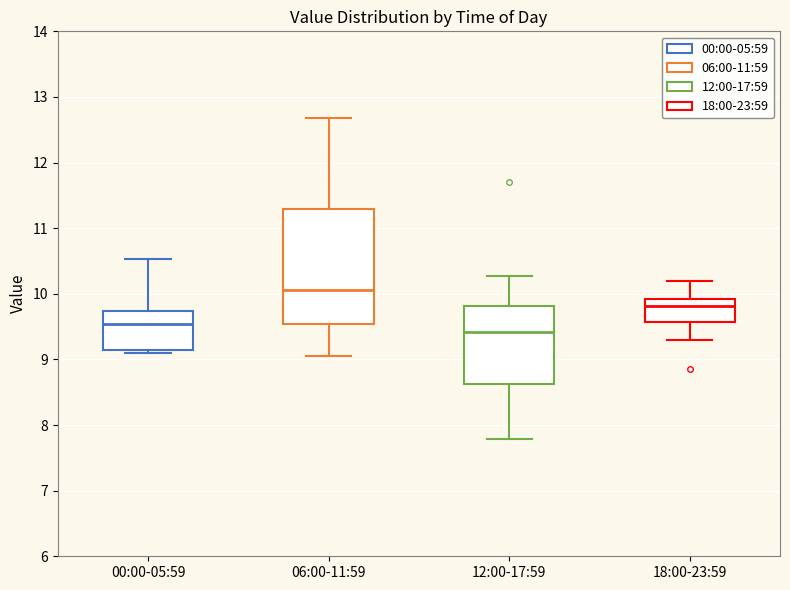

Comparing the boxes themselves (not the whiskers), which one is the tallest?

06:00-11:59